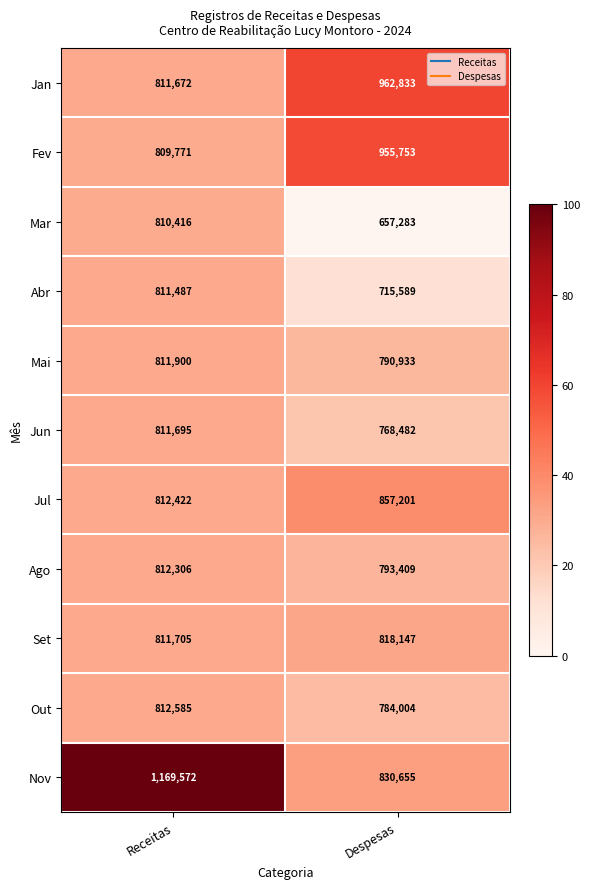

Which category has the highest value across all series?

Receitas